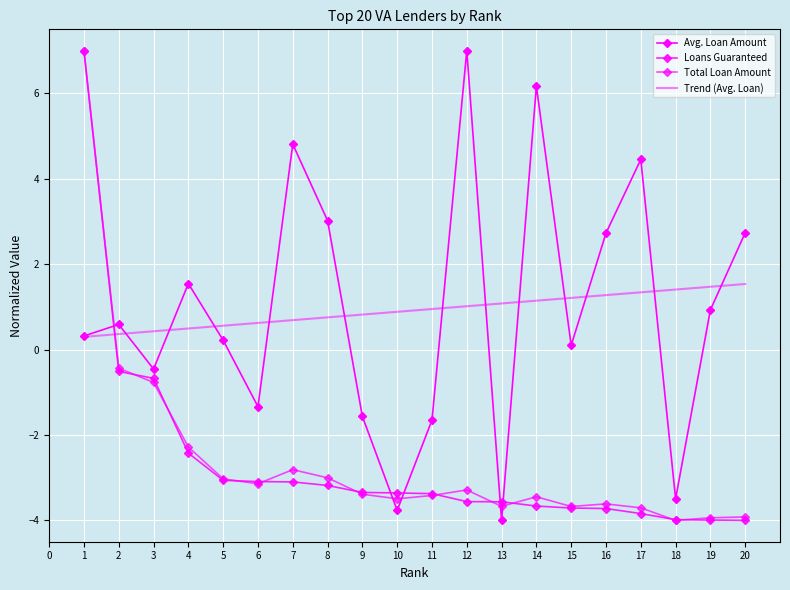

What is the sum of all Total Loan Amount values?

-52.0